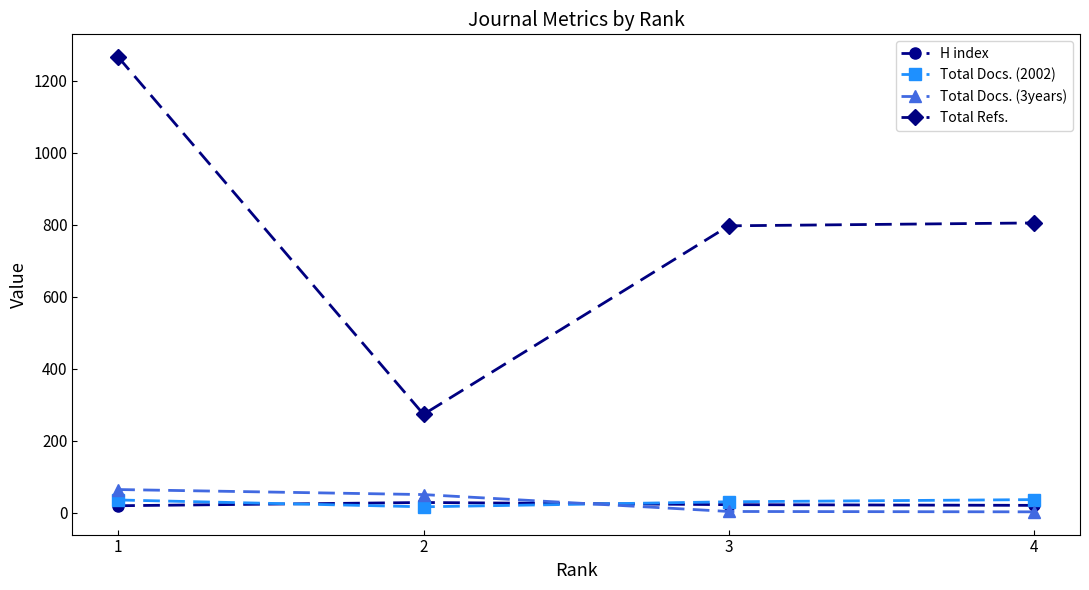

Which series has the widest spread of values?

Total Refs.